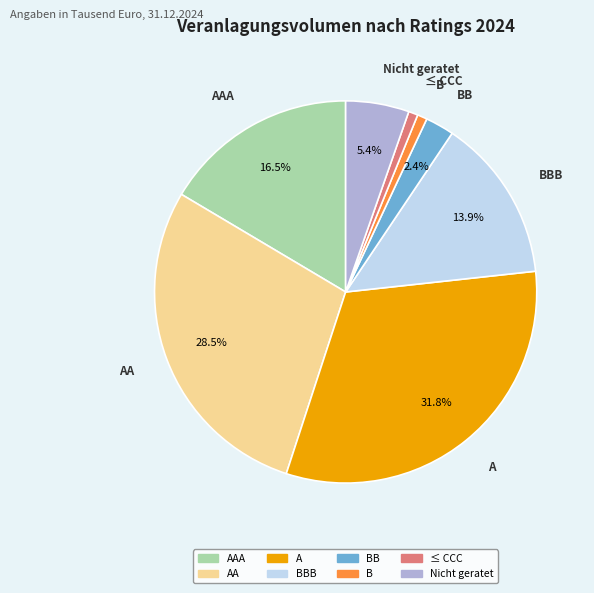

To the nearest percent, what is the average slice percentage?

12%